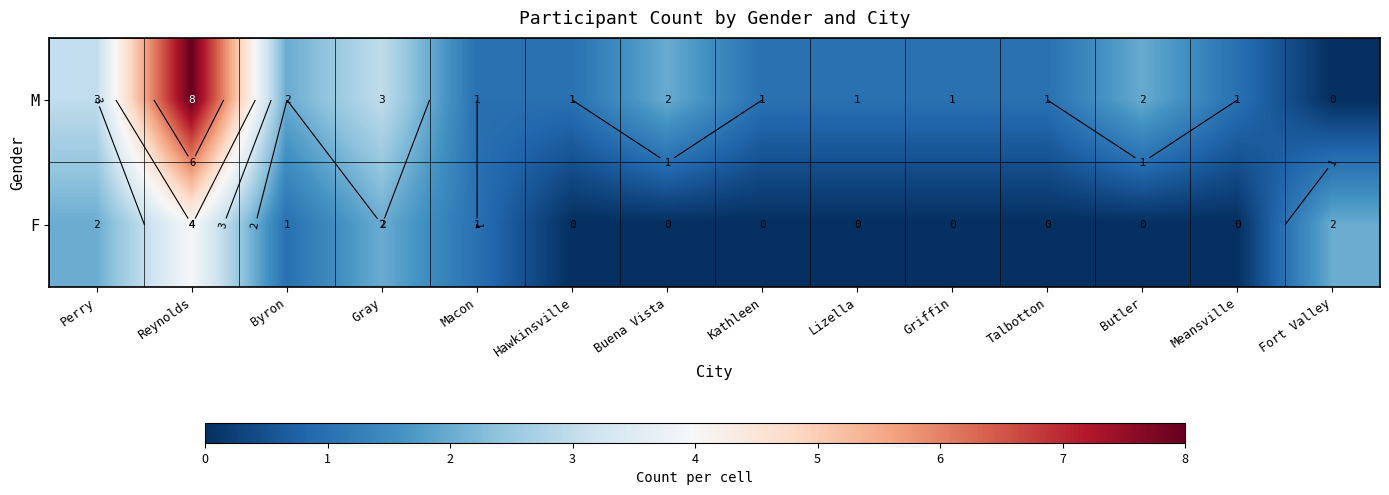

What is the difference between the second highest and second lowest values in the F series?

2